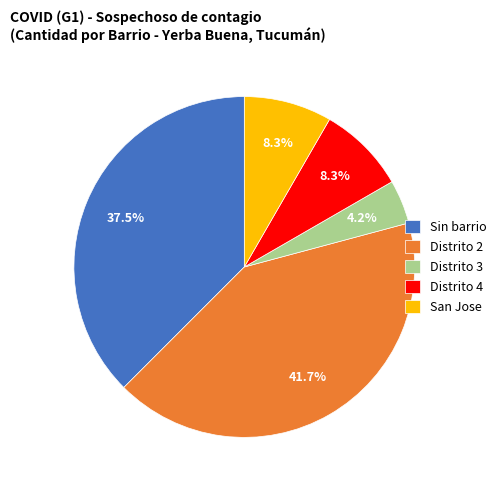

Is there any slice that represents more than half of the pie?

No